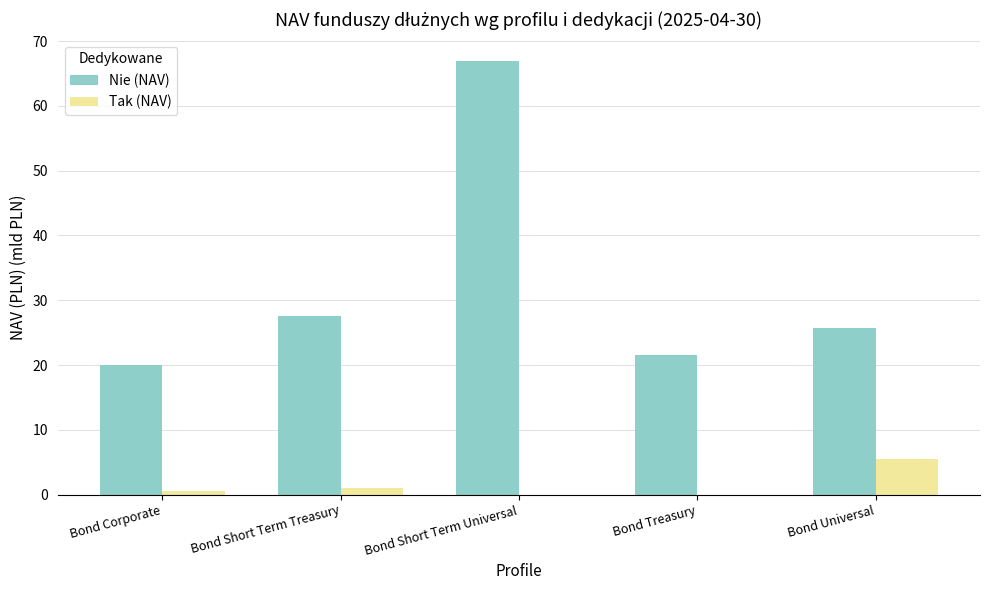

Reading left to right, what are all the values shown in this chart?

Nie (NAV): Bond Corporate=20.0	Bond Short Term Treasury=27.6	Bond Short Term Universal=66.9	Bond Treasury=21.5	Bond Universal=25.7
Tak (NAV): Bond Corporate=0.5	Bond Short Term Treasury=1.0	Bond Short Term Universal=0.0	Bond Treasury=0.0	Bond Universal=5.5